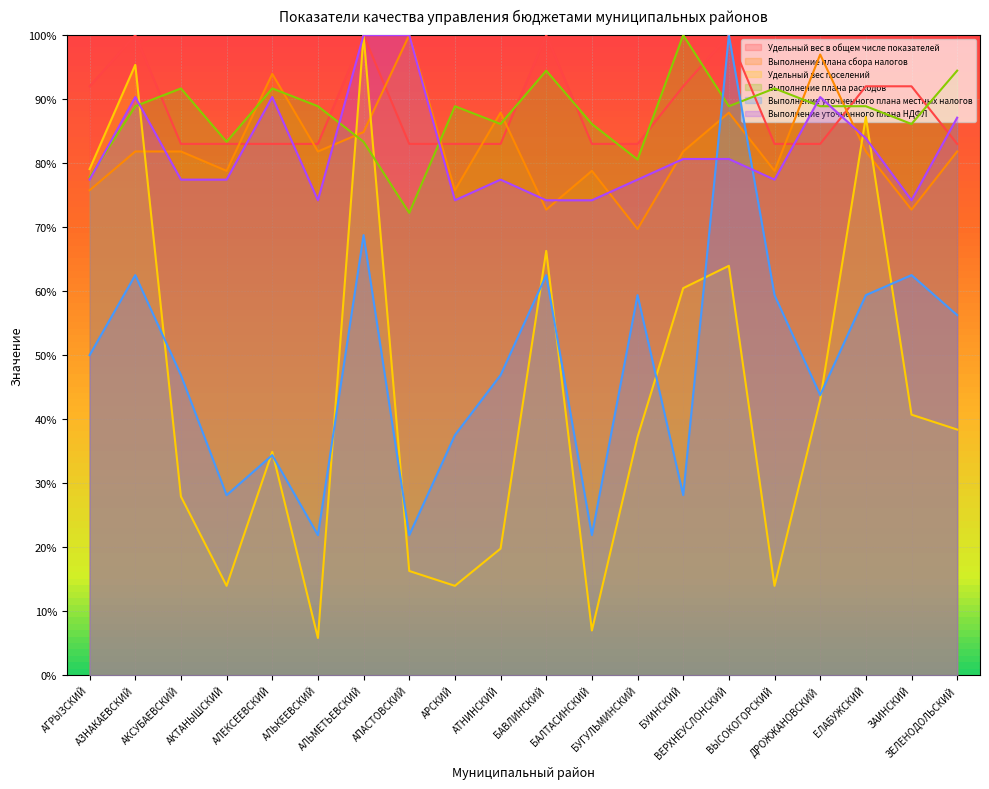

What is the highest value of the Выполнение плана расходов series?

100.0